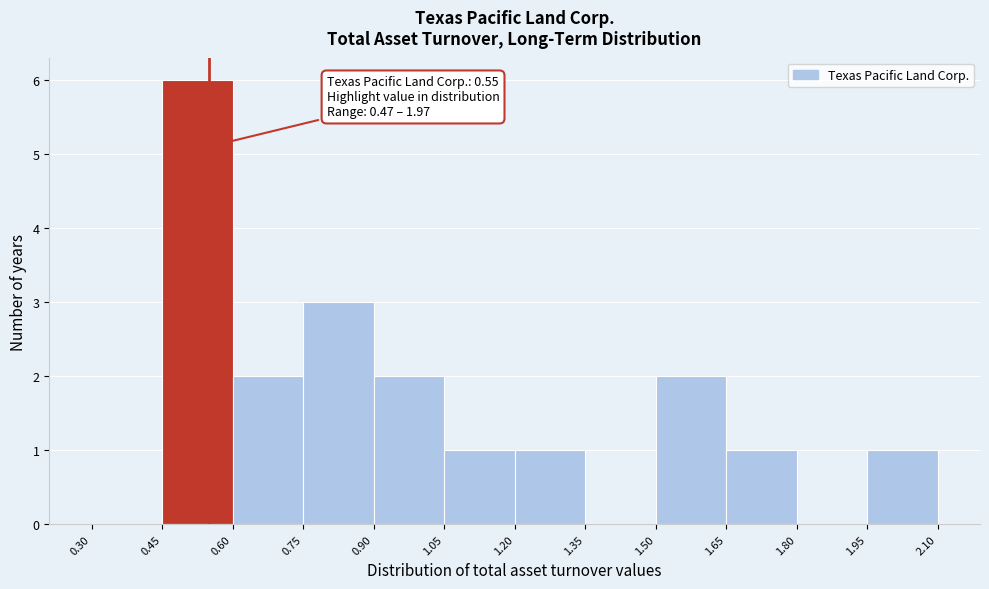

Which range on the x-axis has the tallest bar?

0.45 to 0.60